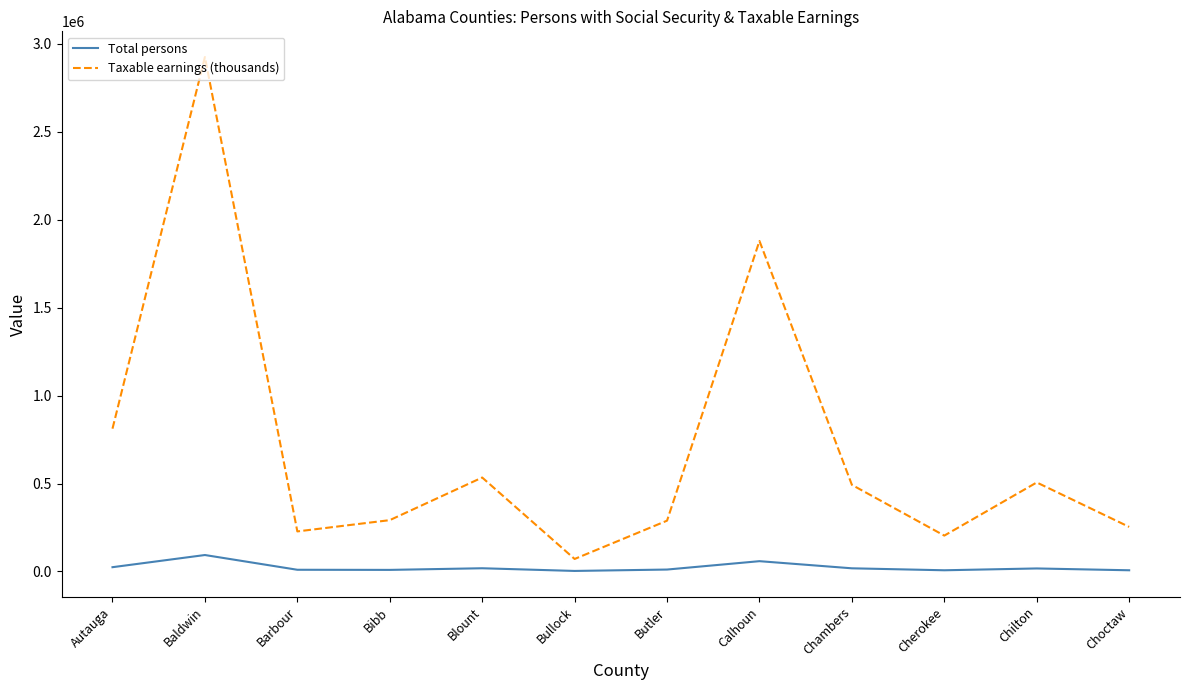

At Chilton, list the series in order from largest to smallest.

Taxable earnings (thousands), Total persons